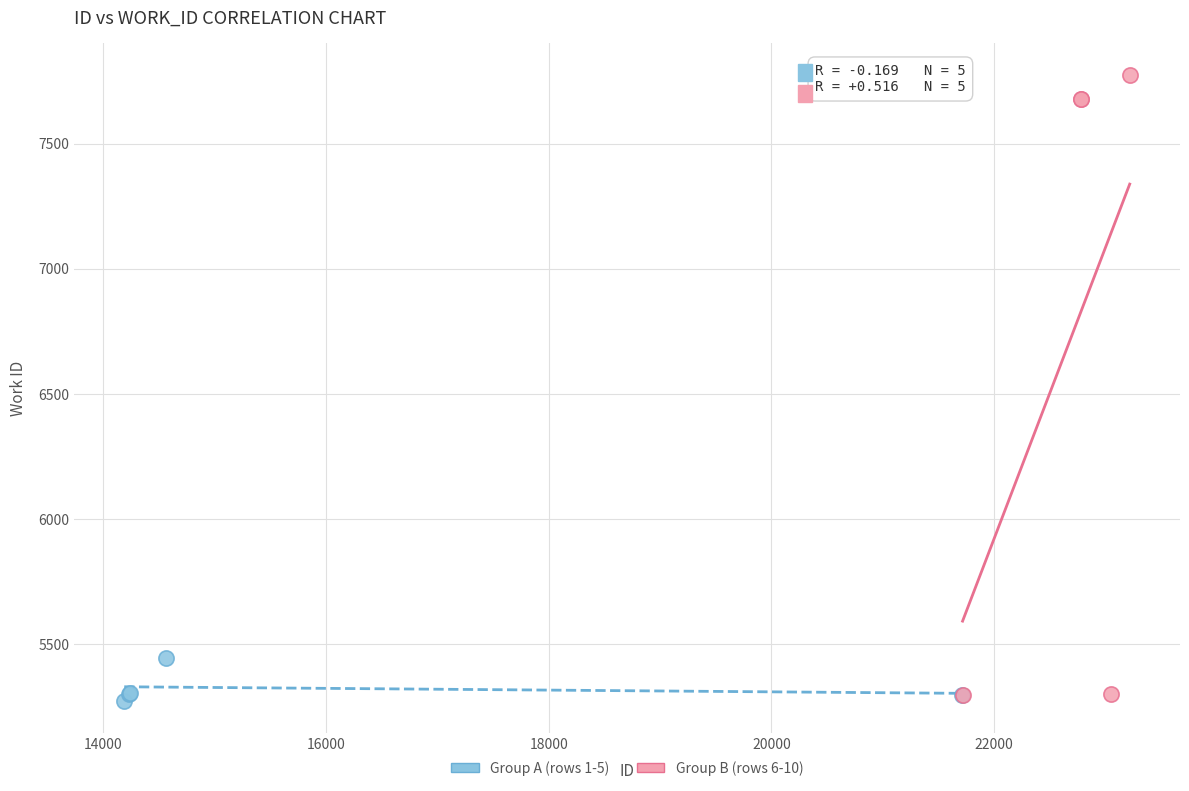

Which series reaches the maximum Y coordinate?

Group B (rows 6-10)